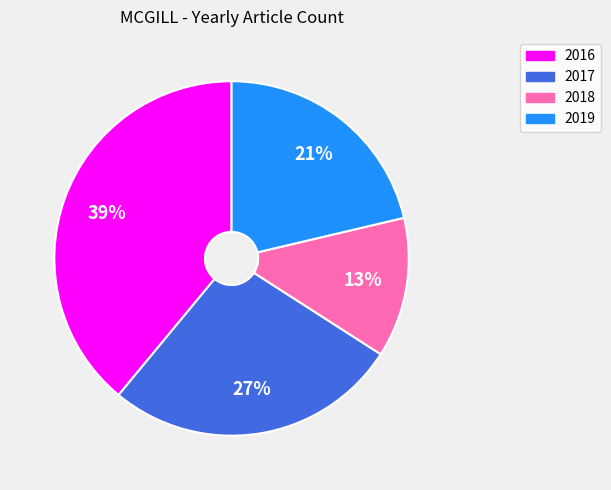

To the nearest percent, what is the difference between the largest and smallest slice percentages?

26%